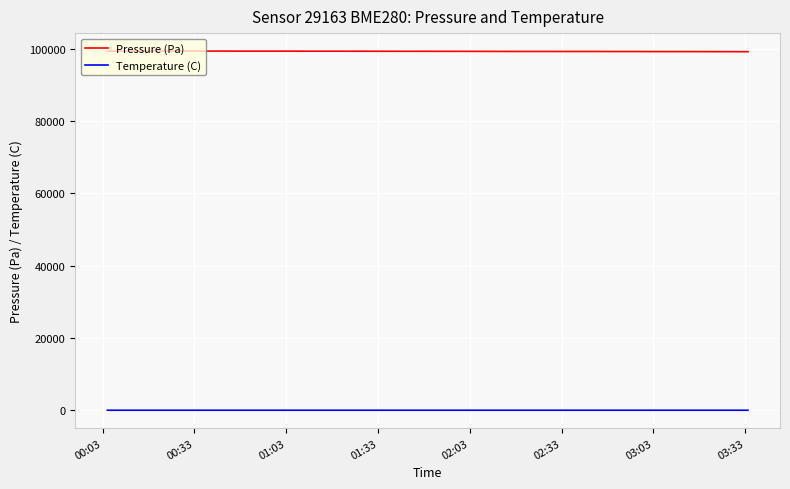

True or false: Temperature (C) and Pressure (Pa) intersect in this chart.

False